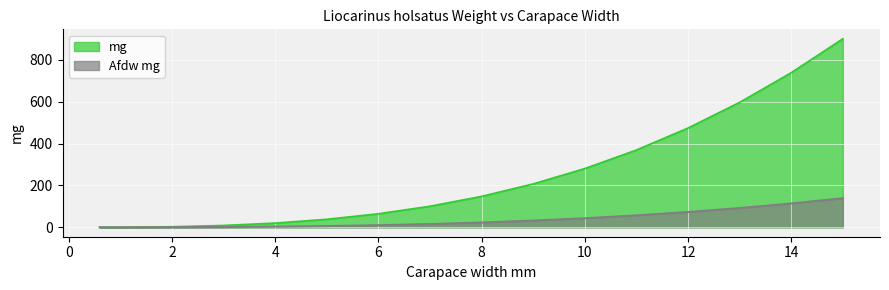

True or false: g and mg cross at least once.

False